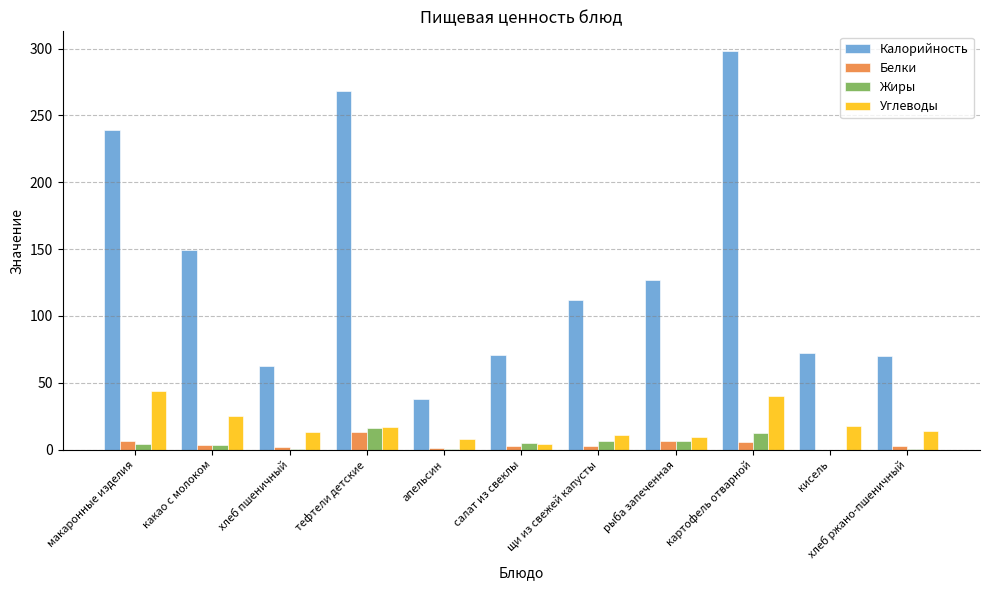

The value of Калорийность at апельсин is 56.4. True or false?

False